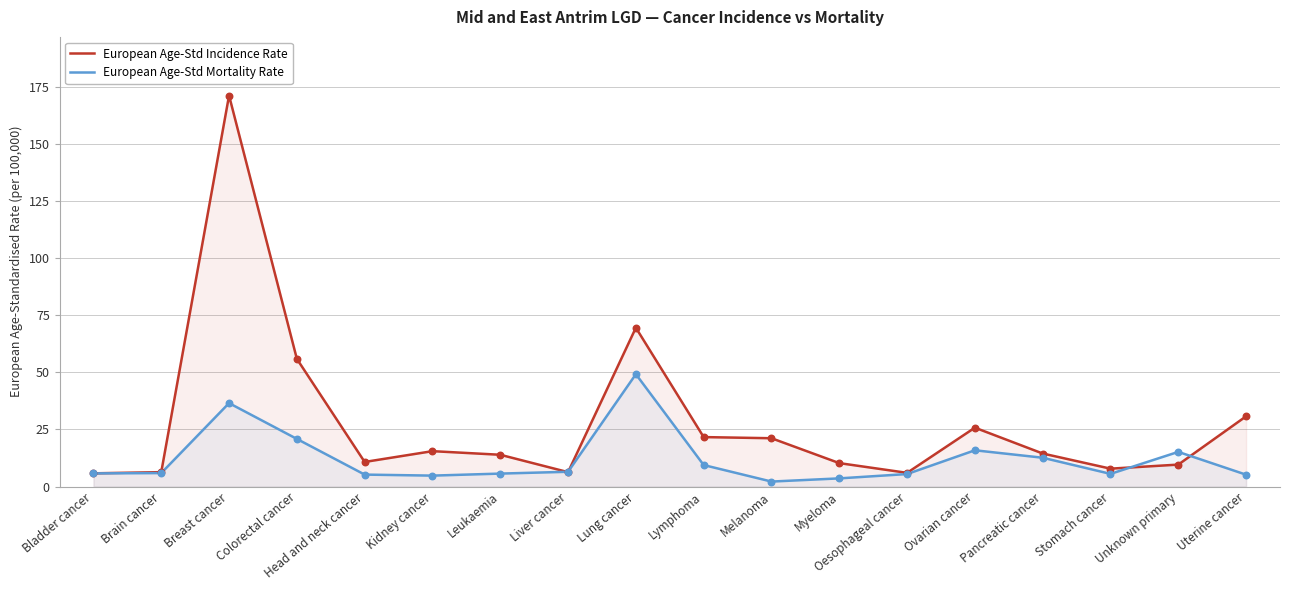

What are all the series names shown in the legend?

European Age-Std Incidence Rate, European Age-Std Mortality Rate